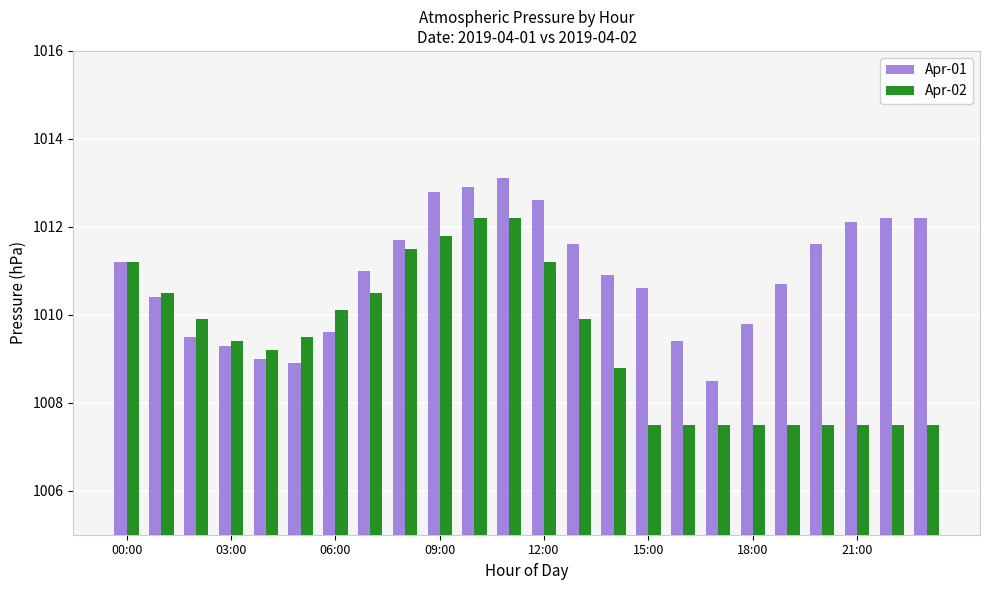

Which series has the largest total across all categories?

Apr-01